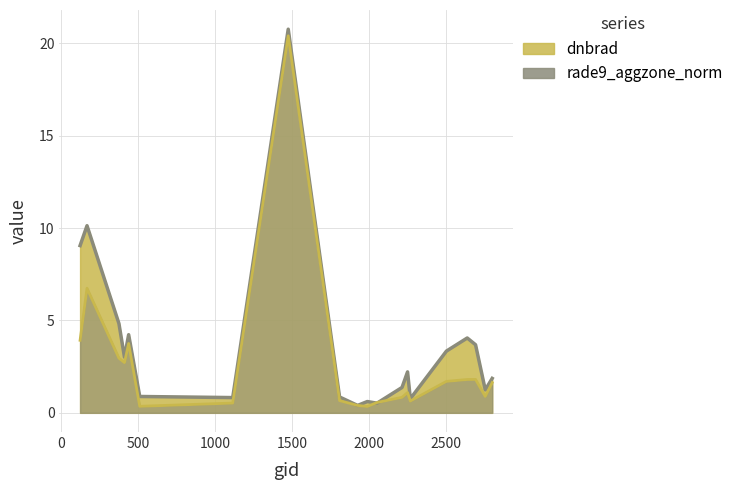

The dnbrad series shows 0.2 at 1115. True or false?

False